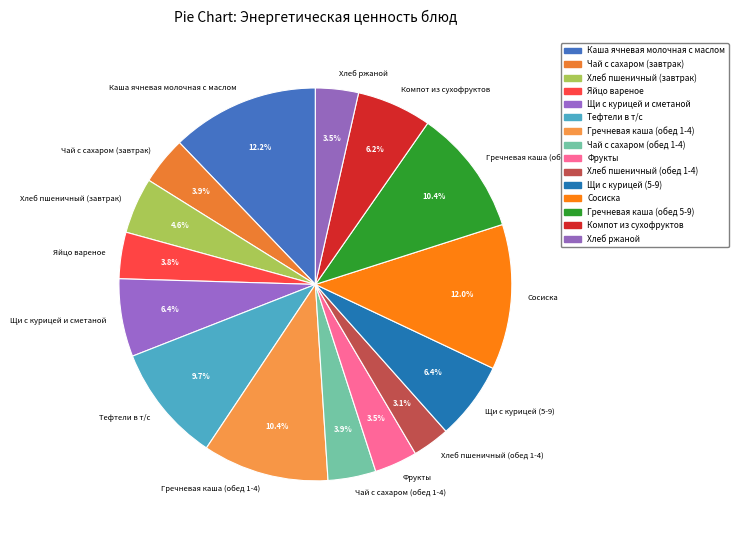

To the nearest percent, what portion does Компот из сухофруктов represent?

6%